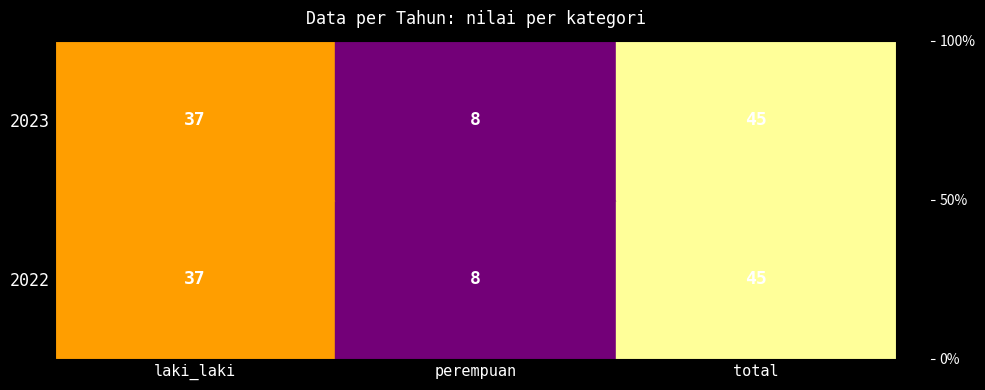

What is the sum of the 2023 values at perempuan and laki_laki?

45